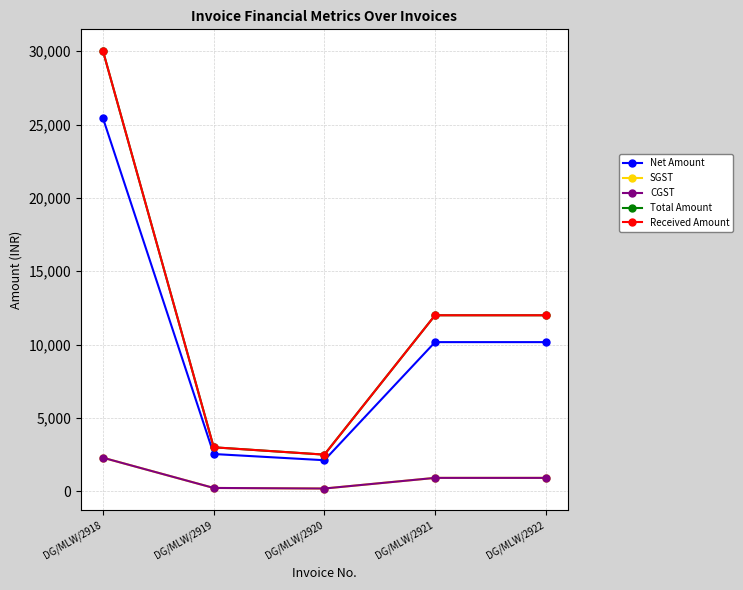

Reading left to right, transcribe all the data shown in this chart.

Net Amount: 25423.7	2542.4	2118.6	10169.5	10169.5
SGST: 2288.1	228.8	190.7	915.2	915.2
CGST: 2288.1	228.8	190.7	915.2	915.2
Total Amount: 30000.0	3000.0	2500.0	12000.0	12000.0
Received Amount: 30000.0	3000.0	2500.0	12000.0	12000.0